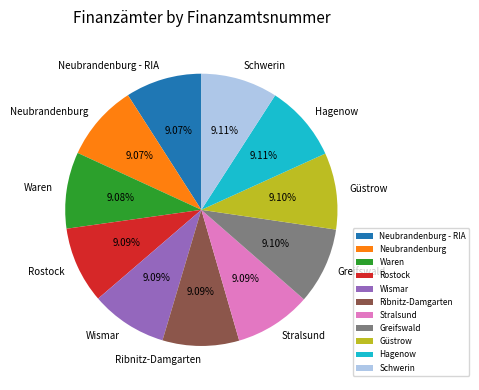

How many slices are in this pie chart?

11